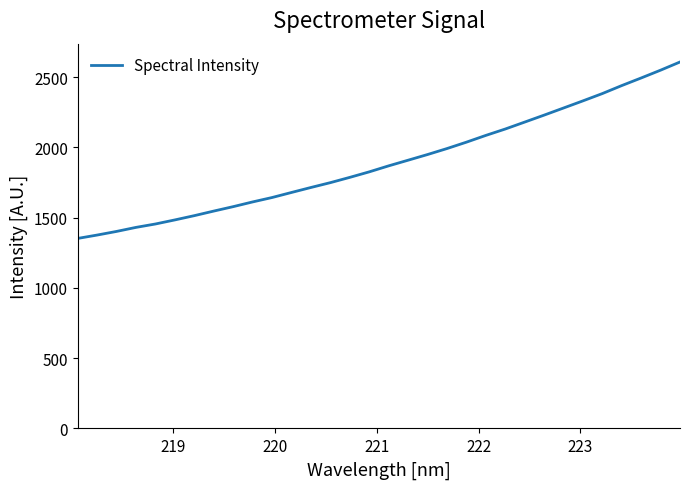

How many lines are shown in the chart?

1